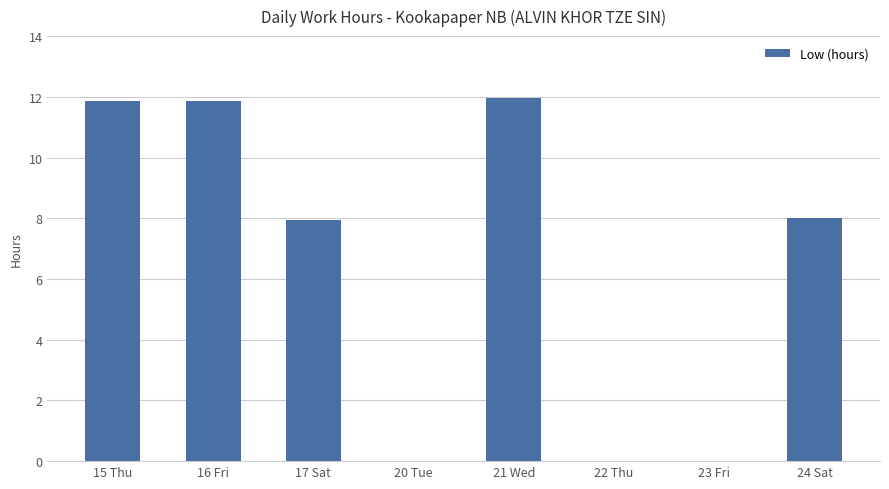

What is the change in value from 22 Thu to 24 Sat?

+8.0